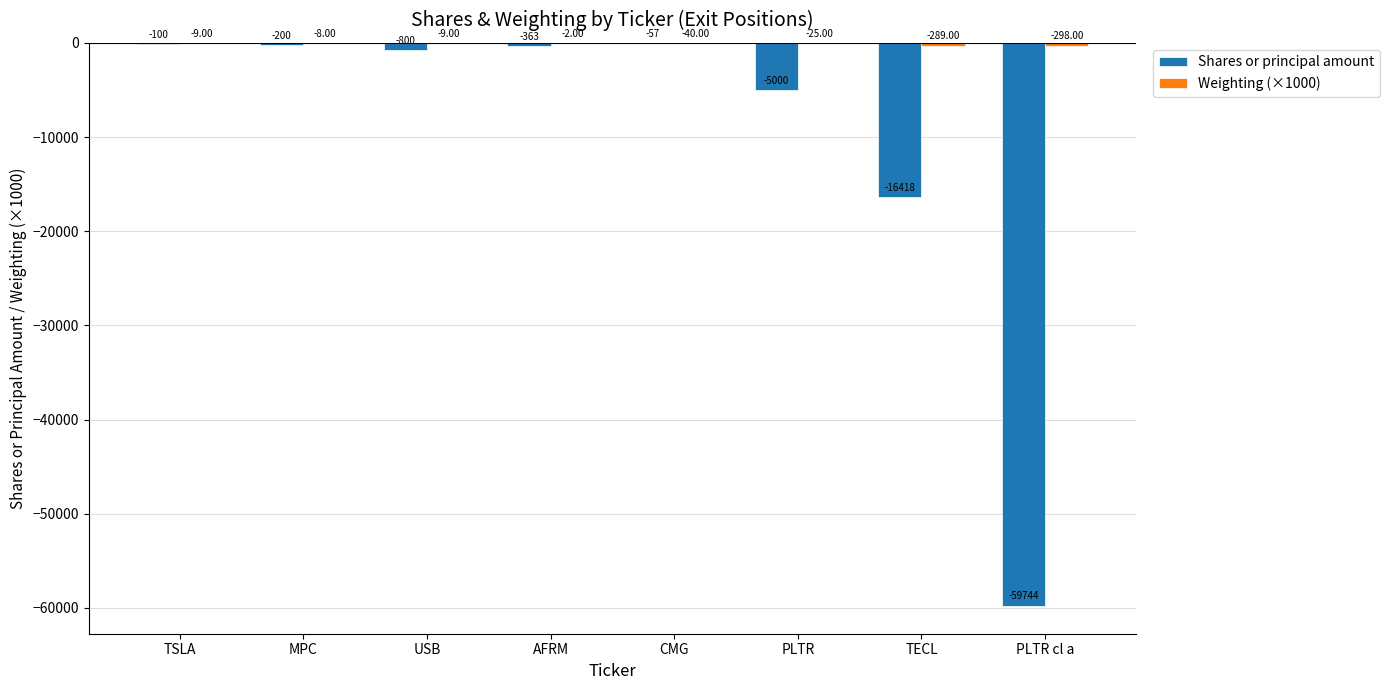

What is the sum of all Shares or principal amount values?

-82682